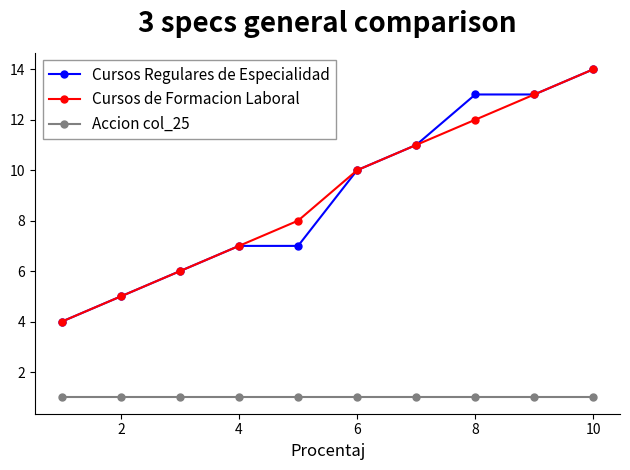

True or false: Cursos de Formacion Laboral has more than 0 points higher than both neighbors.

False